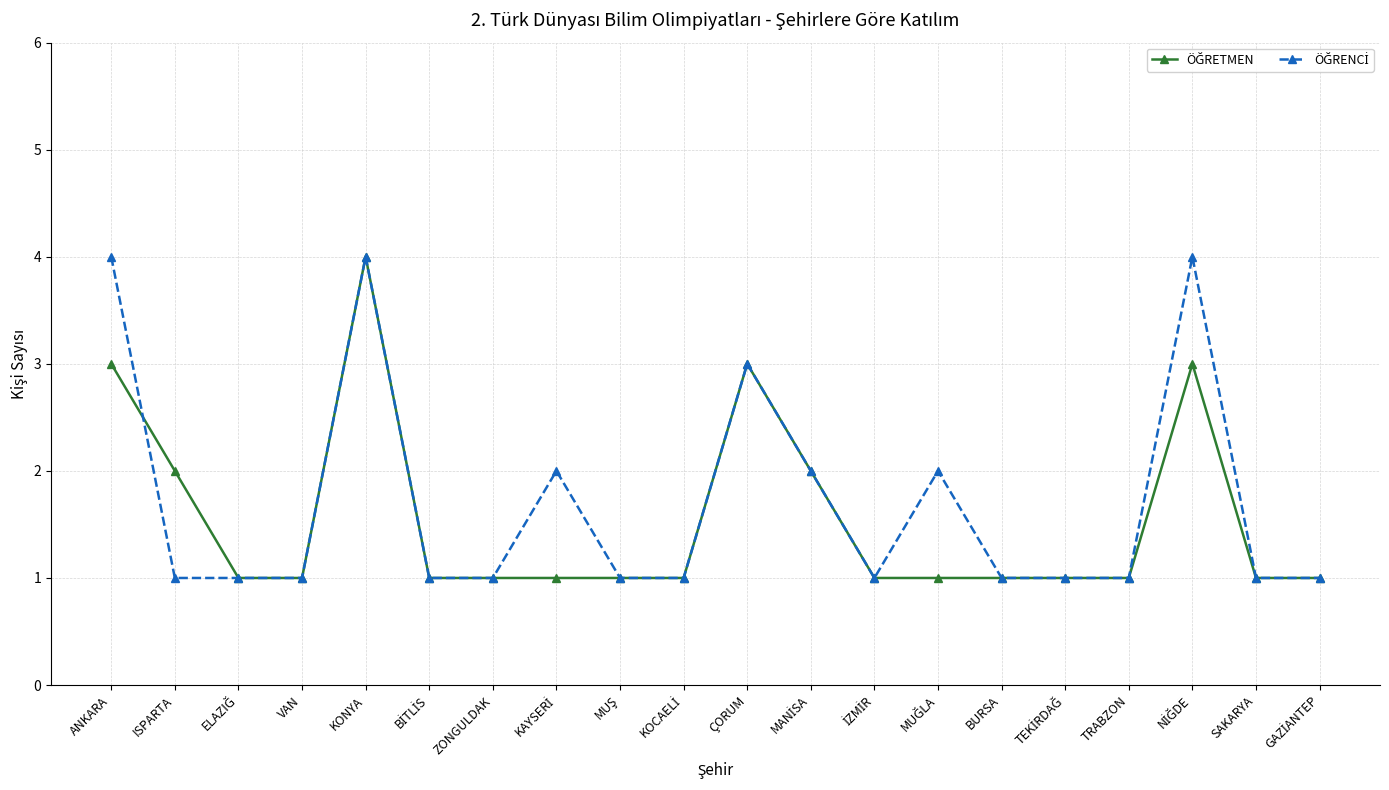

What is the label of the 16th point from the right?

KONYA